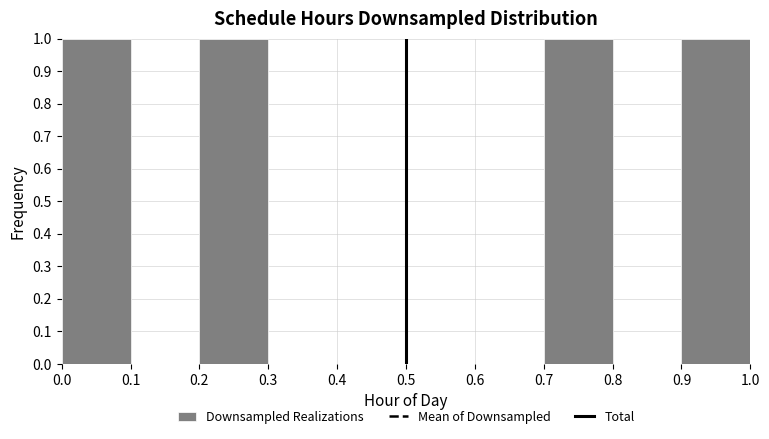

Reading left to right, list every bar in this chart as the range it spans on the x-axis followed by its height. The values are not printed on the chart, so give them approximately, as read against the axis.

0.0 to 0.1: 1
0.1 to 0.2: 0
0.2 to 0.3: 1
0.3 to 0.4: 0
0.4 to 0.5: 0
0.5 to 0.6: 0
0.6 to 0.7: 0
0.7 to 0.8: 1
0.8 to 0.9: 0
0.9 to 1.0: 1